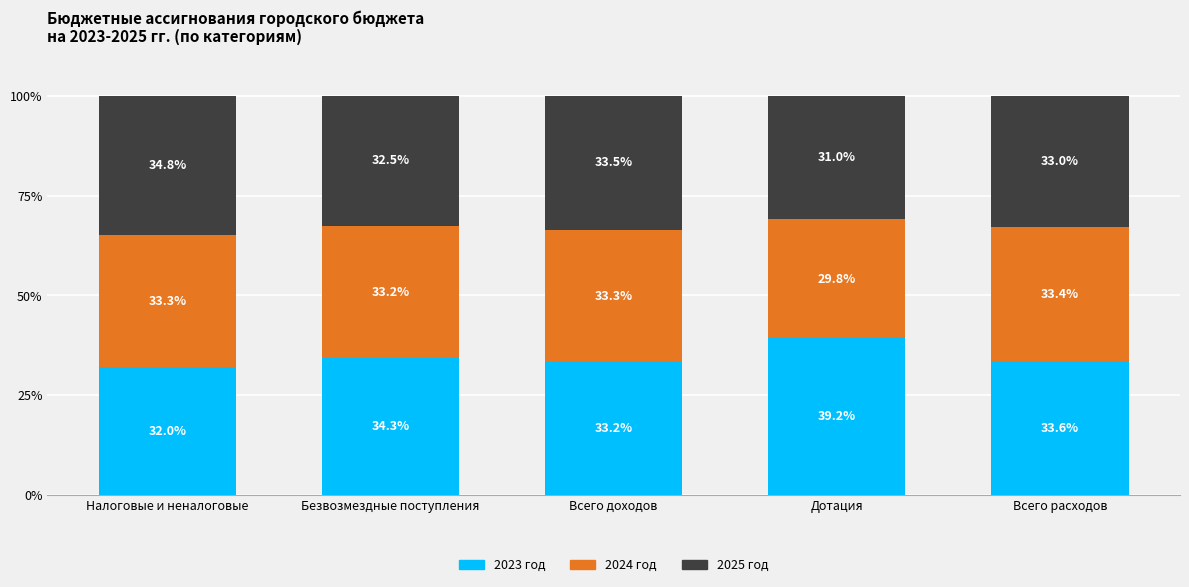

Count the number of data series in this chart.

3